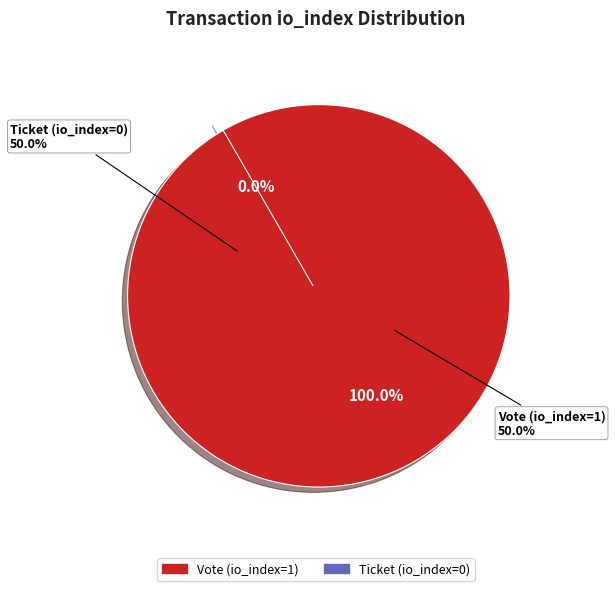

Does Ticket (io_index=0) represent more than half of the total?

No